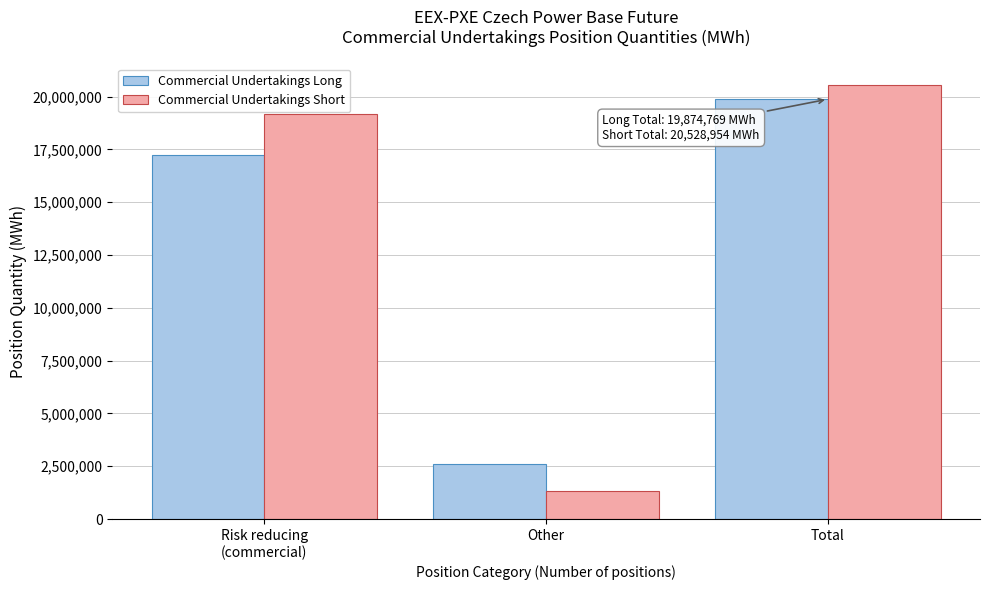

Reading left to right, what are all the values shown in this chart?

Commercial Undertakings Long: 17254421	2620348	19874769
Commercial Undertakings Short: 19188017	1340937	20528954